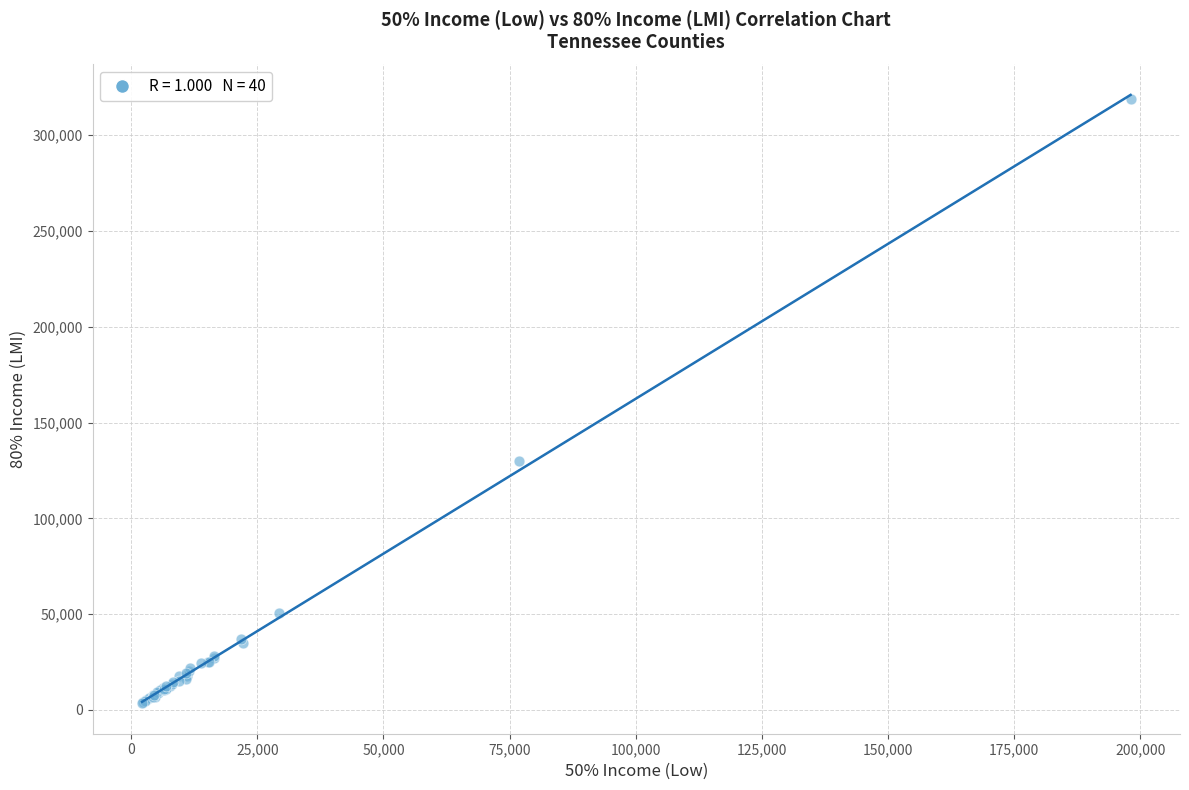

What Y value in the scatter plot is closest to 161149?

129915